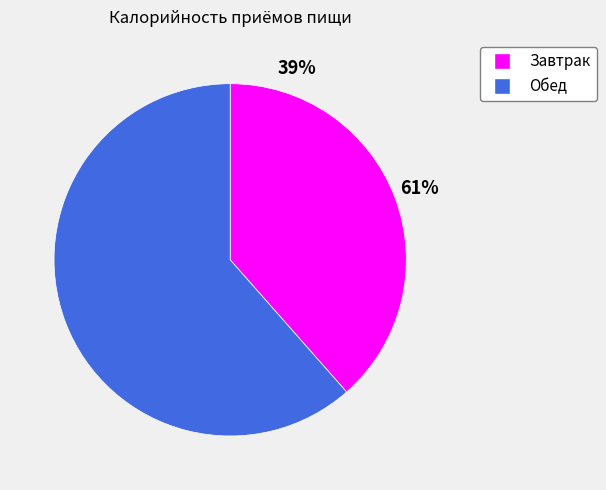

To the nearest percent, what is the combined percentage of Обед and Завтрак?

100%